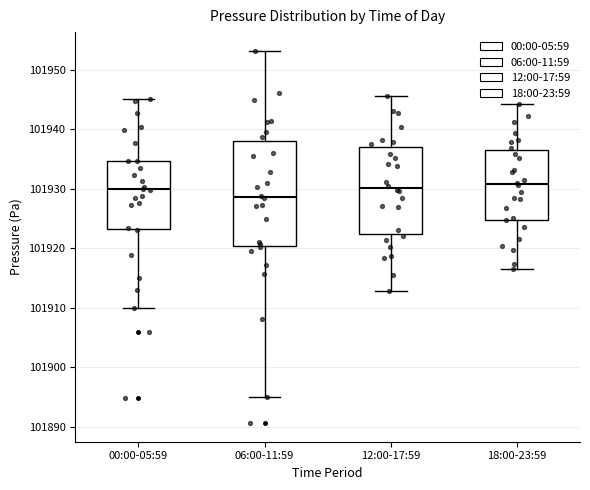

Where does the median line of the box for 12:00-17:59 sit on the y-axis? The values are not printed on the chart, so give them approximately, as read against the axis.

101930